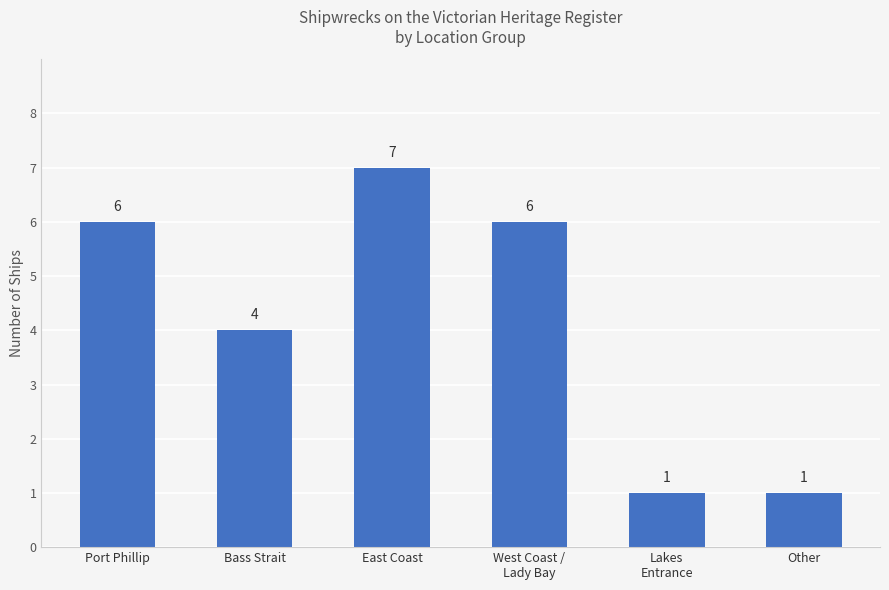

Reading left to right, extract all data points from this chart.

6	4	7	6	1	1